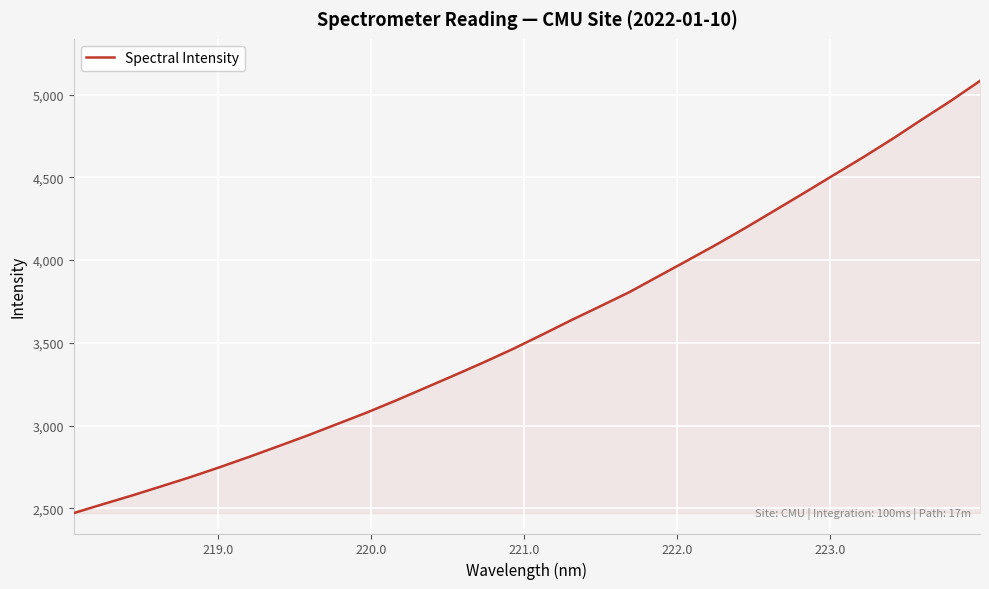

What is the maximum value shown in the chart?

5083.3